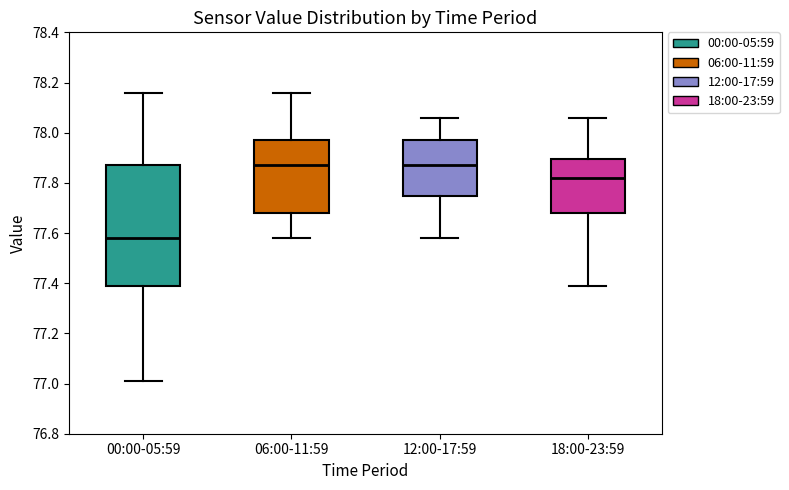

Where does the median line of the box for 18:00-23:59 sit on the y-axis? The values are not printed on the chart, so give them approximately, as read against the axis.

77.82